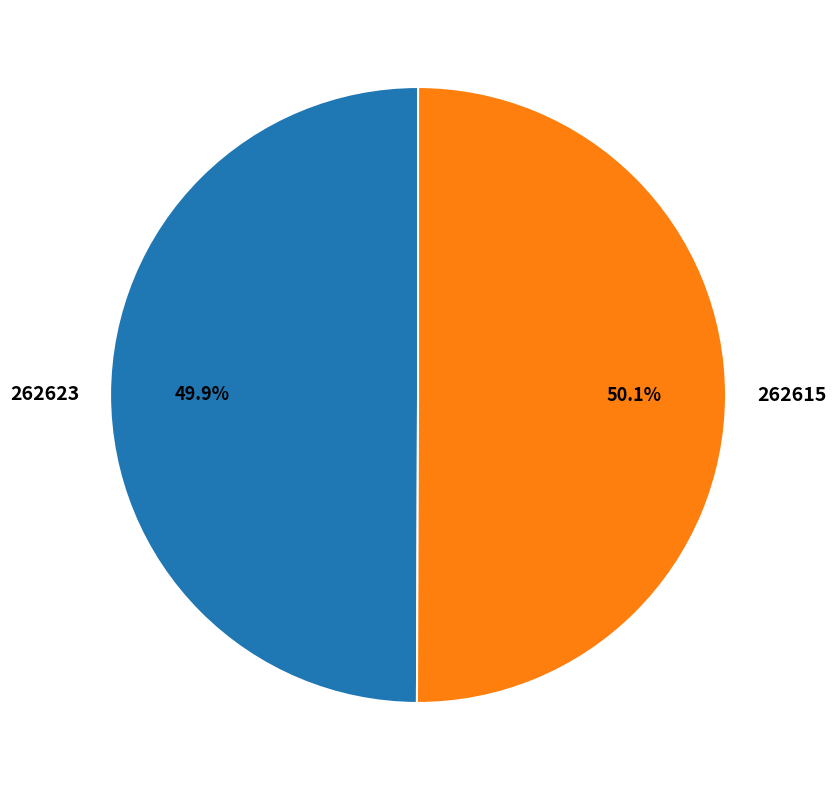

Combined, do 262623 and 262615 account for over 50%?

Yes